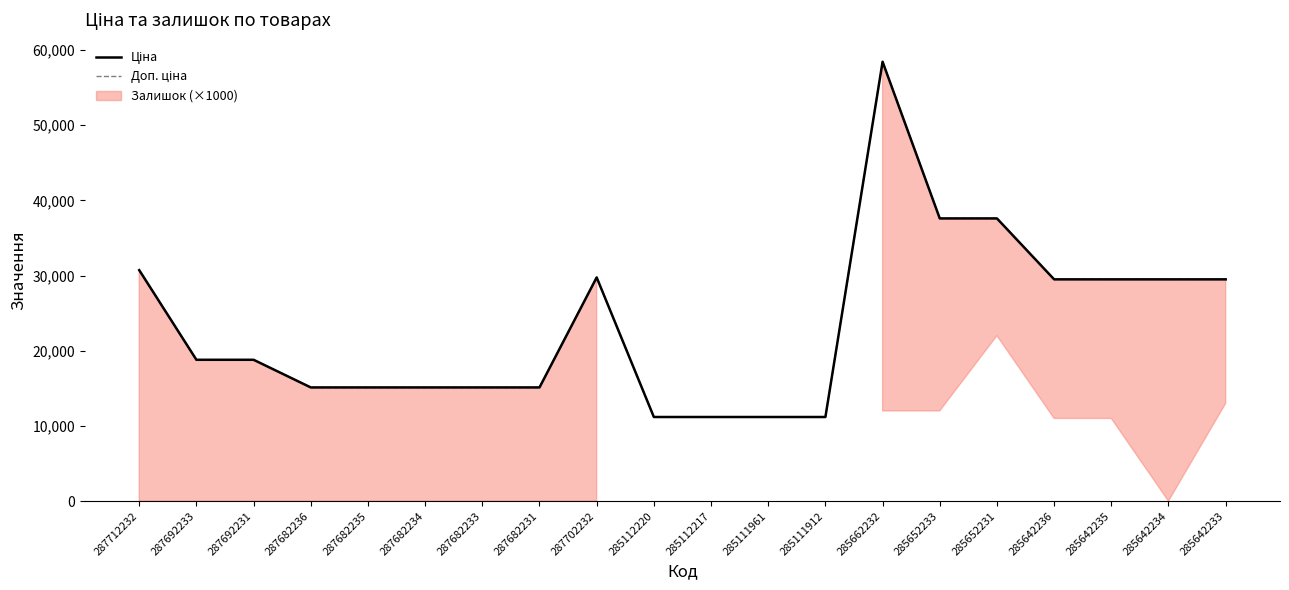

How many lines are shown in the chart?

2